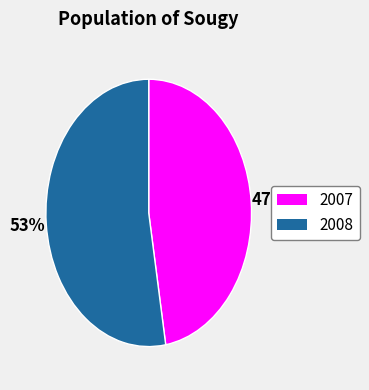

To the nearest percent, what is the average slice percentage?

50%